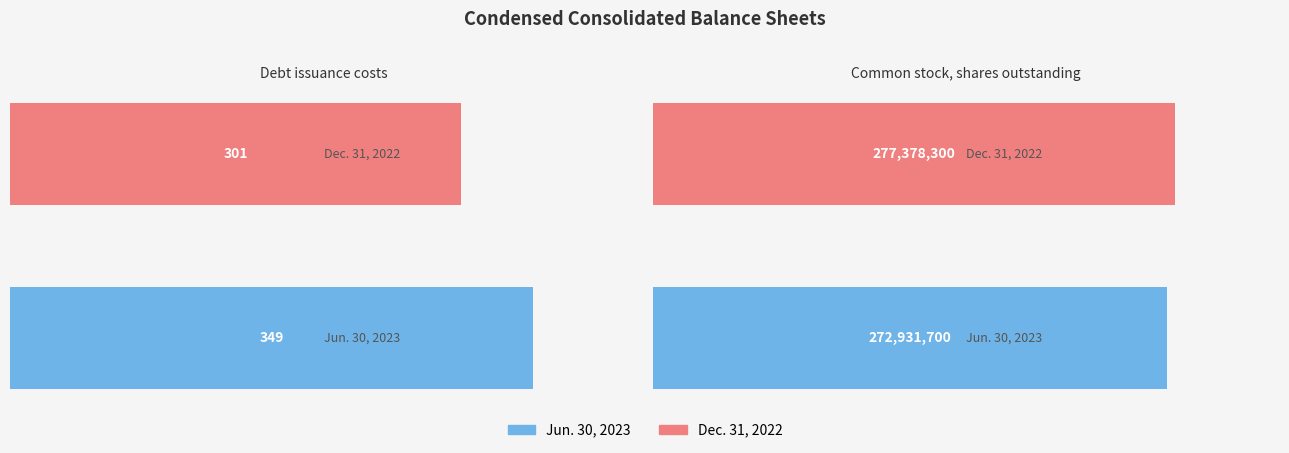

At how many categories does at least one series exceed 89772500?

1